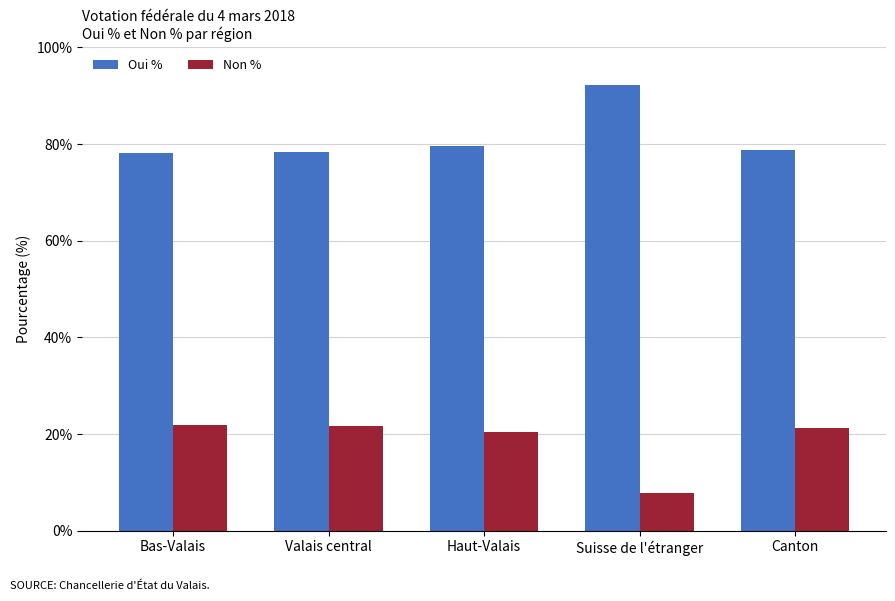

Is it true that Oui % equals 130.1 at Bas-Valais?

False